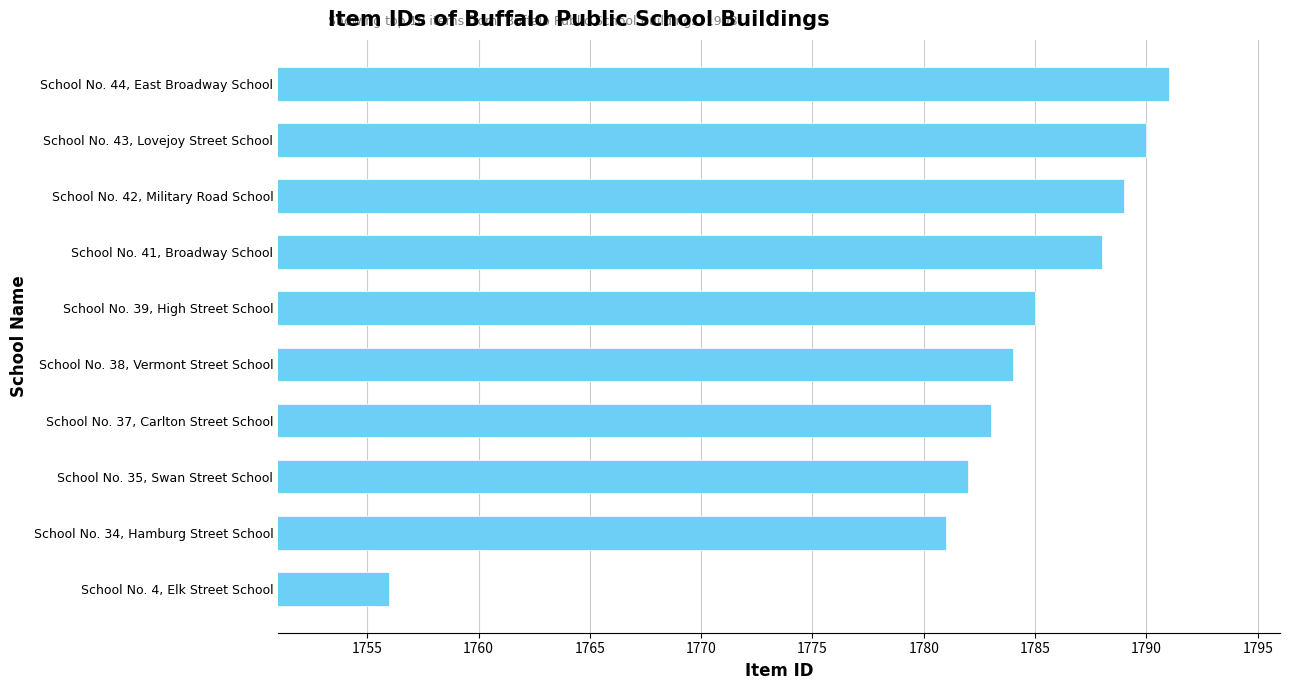

What is the minimum value shown in the chart?

1756